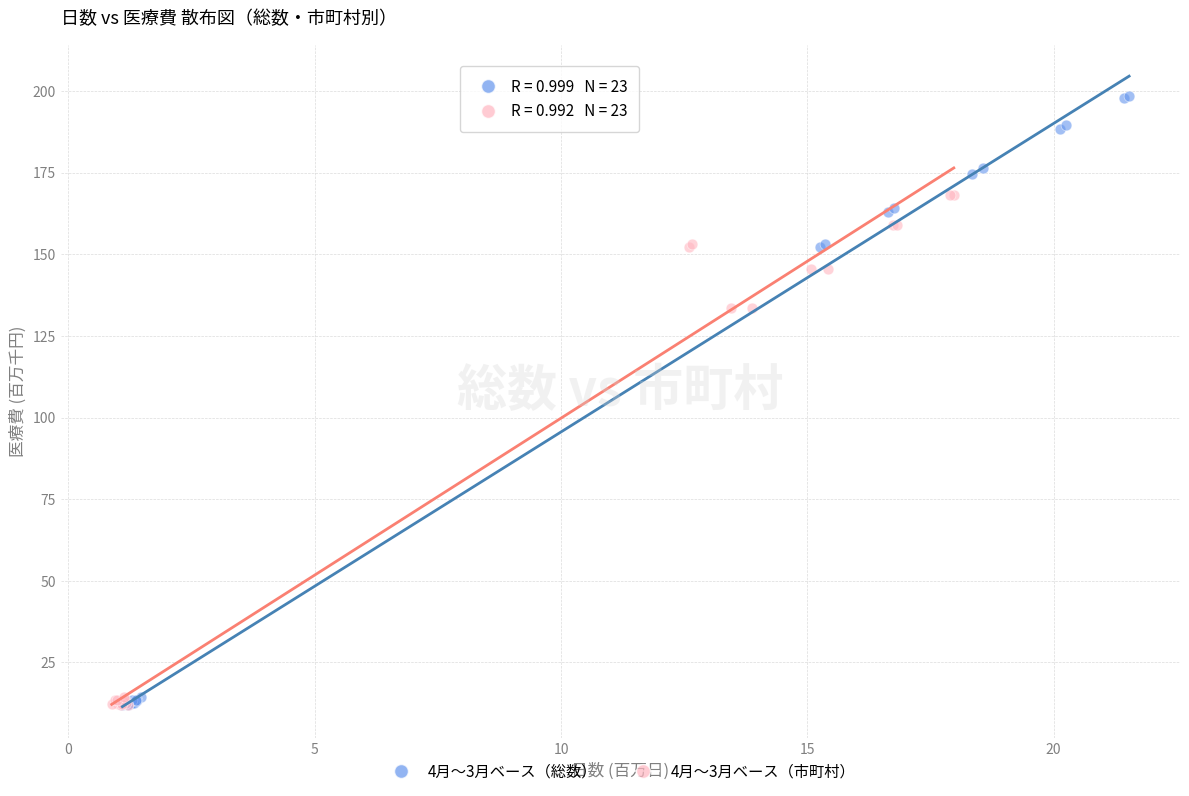

Which series has the widest spread of Y values?

4月～3月ベース（総数）